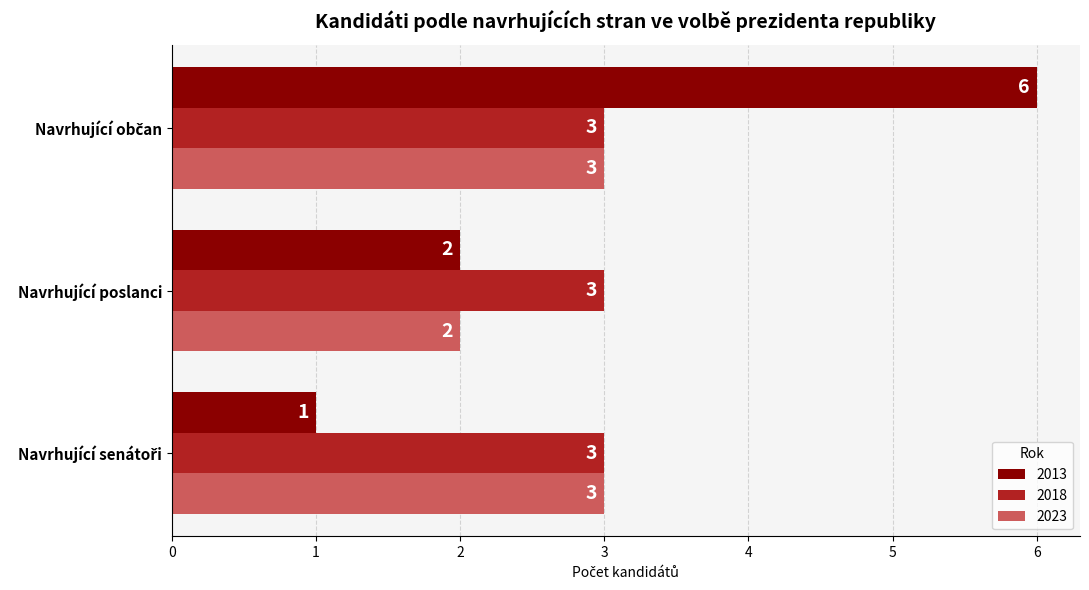

True or false: 2013 has a value of 1 at Navrhující poslanci.

False